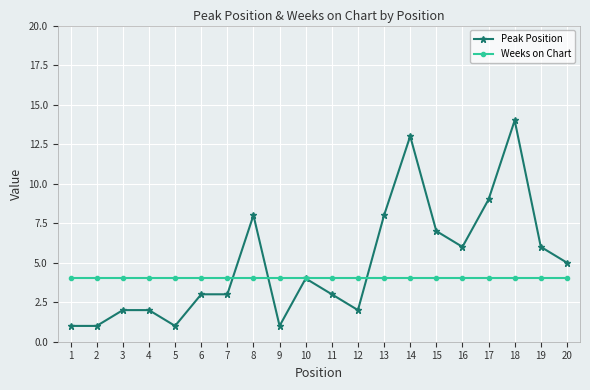

What is the difference between the maximum and second lowest values in the Peak Position series?

13